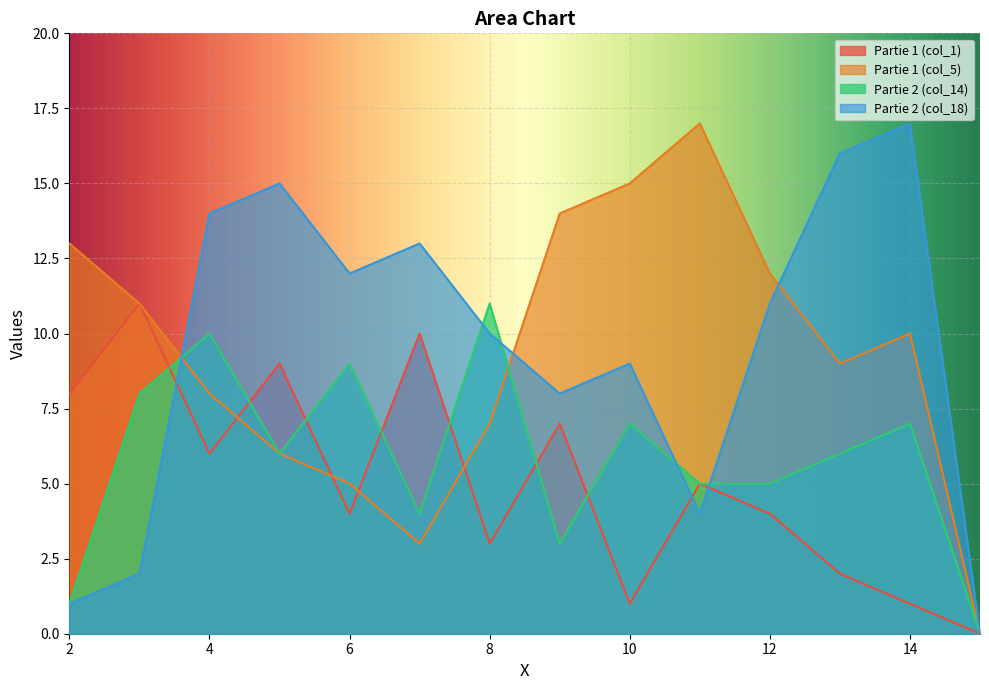

After their last crossing, which series has the higher values: Partie 2 (col_14) or Partie 1 (col_1)?

Partie 2 (col_14)